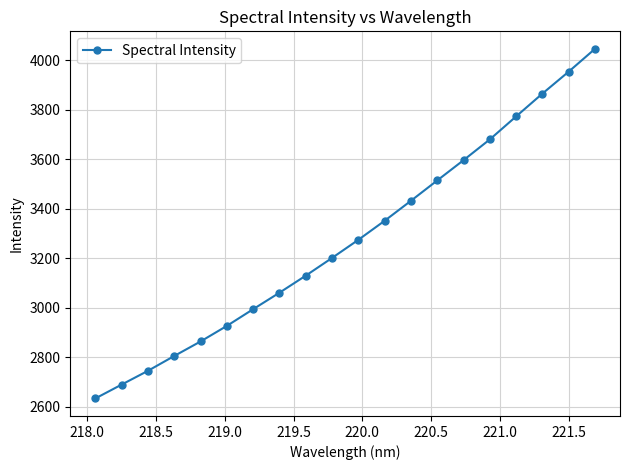

What is the maximum value shown in the chart?

4046.0